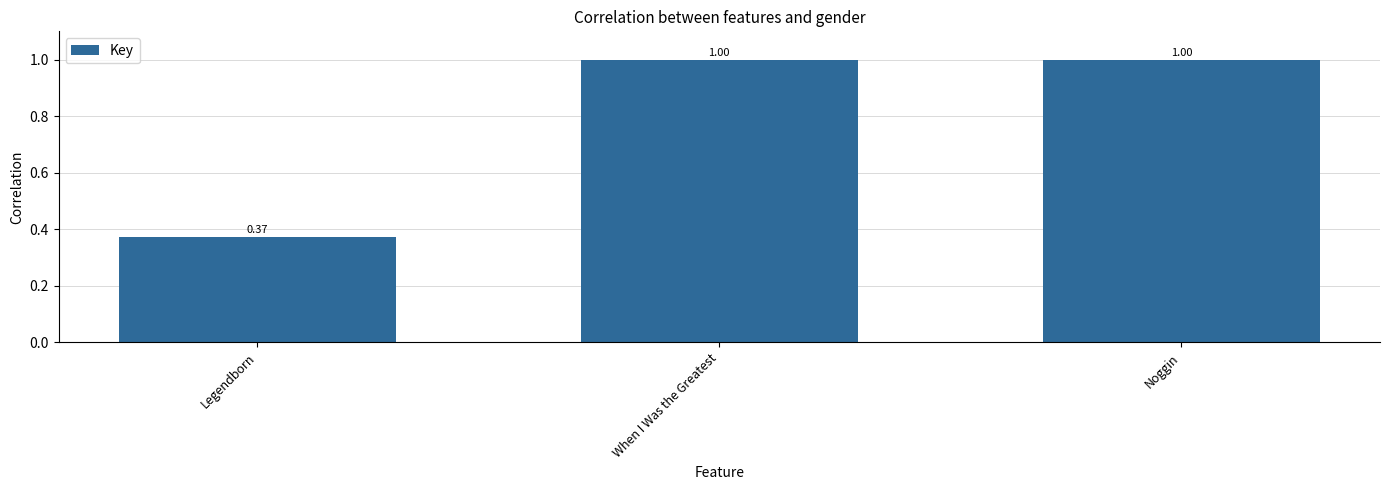

What is the difference between the maximum and minimum values?

0.6